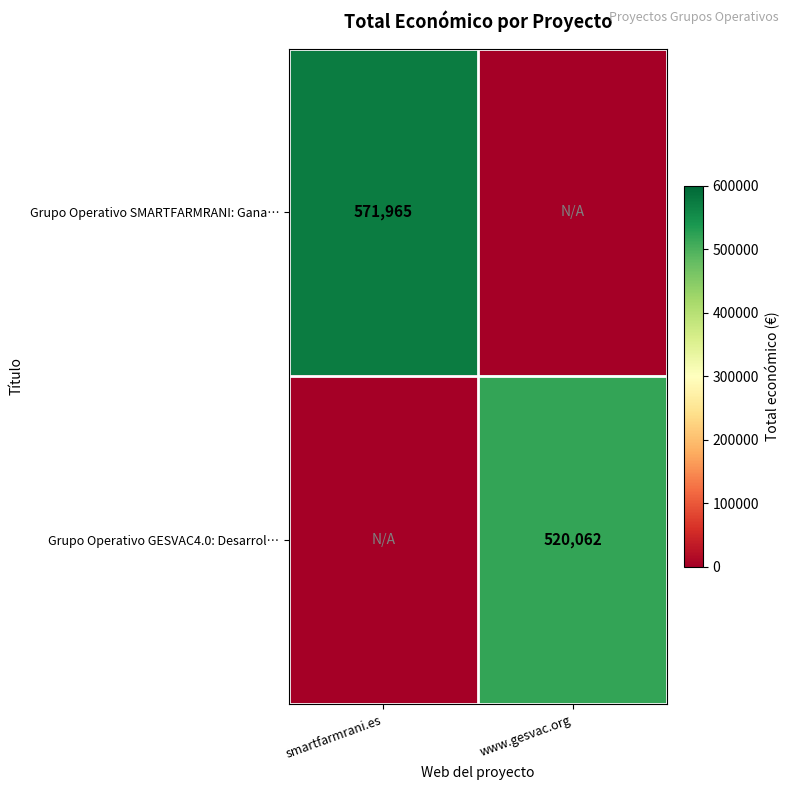

How many Grupo Operativo SMARTFARMRANI: Gana… values are between 0 and 571965?

2